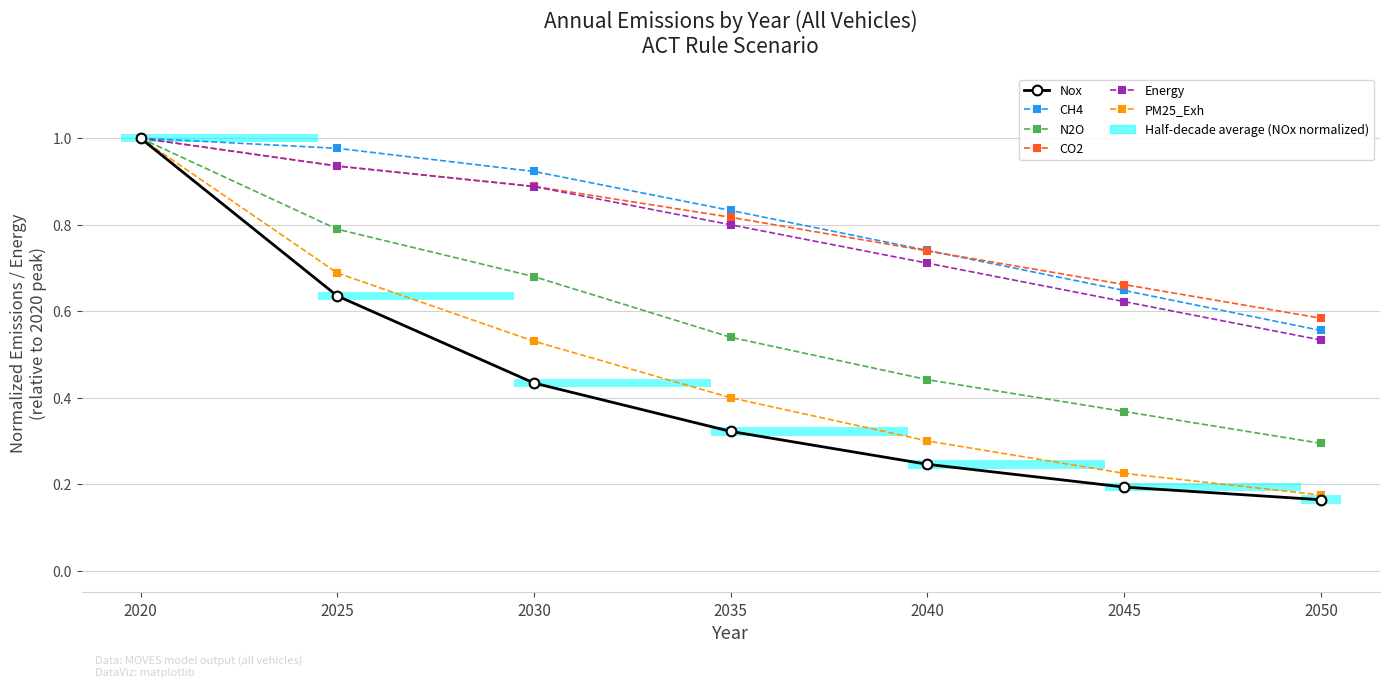

Rank the series by their maximum value, from highest to lowest.

Nox, CH4, N2O, CO2, Energy, PM25_Exh